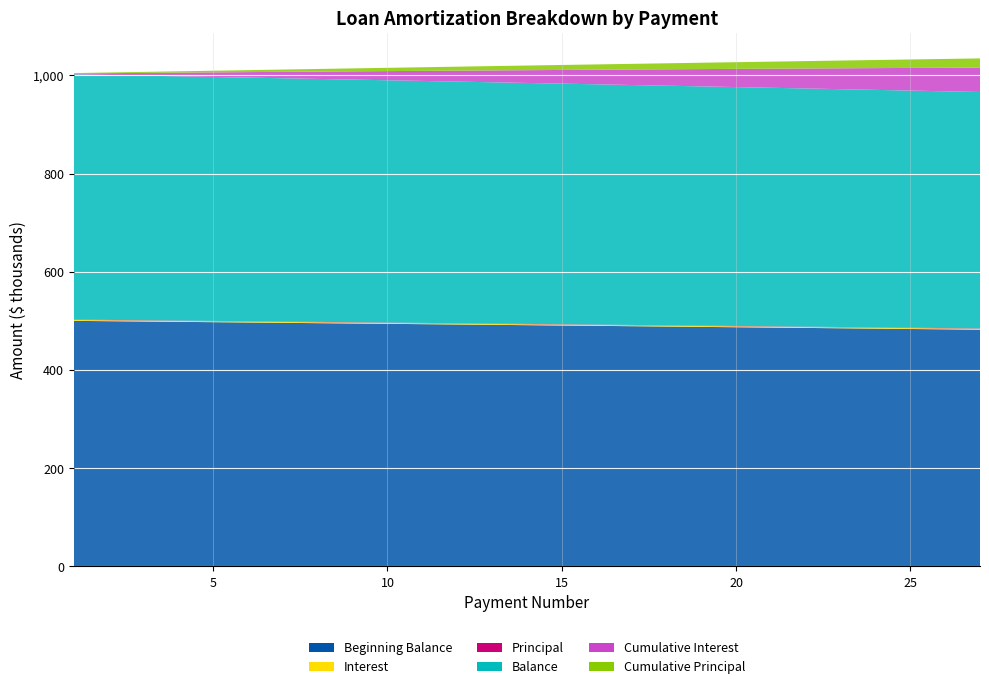

Reading left to right, list all the values displayed in this chart.

Beginning Balance: 500000.0	499341.6	498680.7	498017.3	497351.4	496683.1	496012.2	495338.8	494662.9	493984.5	493303.5	492620.0	491933.9	491245.2	490553.9	489860.1	489163.6	488464.6	487762.9	487058.6	486351.6	485642.0	484929.7	484214.8	483497.2	482776.9	482053.8
Interest: 1875.0	1872.5	1870.0	1867.6	1865.1	1862.6	1860.0	1857.5	1855.0	1852.4	1849.9	1847.3	1844.8	1842.2	1839.6	1837.0	1834.4	1831.7	1829.1	1826.5	1823.8	1821.2	1818.5	1815.8	1813.1	1810.4	1807.7
Principal: 658.4	660.9	663.4	665.9	668.4	670.9	673.4	675.9	678.4	681.0	683.5	686.1	688.7	691.3	693.9	696.5	699.1	701.7	704.3	707.0	709.6	712.3	714.9	717.6	720.3	723.0	725.7
Balance: 499341.6	498680.7	498017.3	497351.4	496683.1	496012.2	495338.8	494662.9	493984.5	493303.5	492620.0	491933.9	491245.2	490553.9	489860.1	489163.6	488464.6	487762.9	487058.6	486351.6	485642.0	484929.7	484214.8	483497.2	482776.9	482053.8	481328.1
Cumulative Interest: 1875.0	3747.5	5617.6	7485.1	9350.2	11212.8	13072.8	14930.3	16785.3	18637.8	20487.7	22335.0	24179.7	26021.9	27861.5	29698.5	31532.8	33364.6	35193.7	37020.2	38844.0	40665.1	42483.6	44299.4	46112.5	47922.9	49730.6
Cumulative Principal: 658.4	1319.3	1982.7	2648.6	3316.9	3987.8	4661.2	5337.1	6015.5	6696.5	7380.0	8066.1	8754.8	9446.1	10139.9	10836.4	11535.4	12237.1	12941.4	13648.4	14358.0	15070.3	15785.2	16502.8	17223.1	17946.2	18671.9